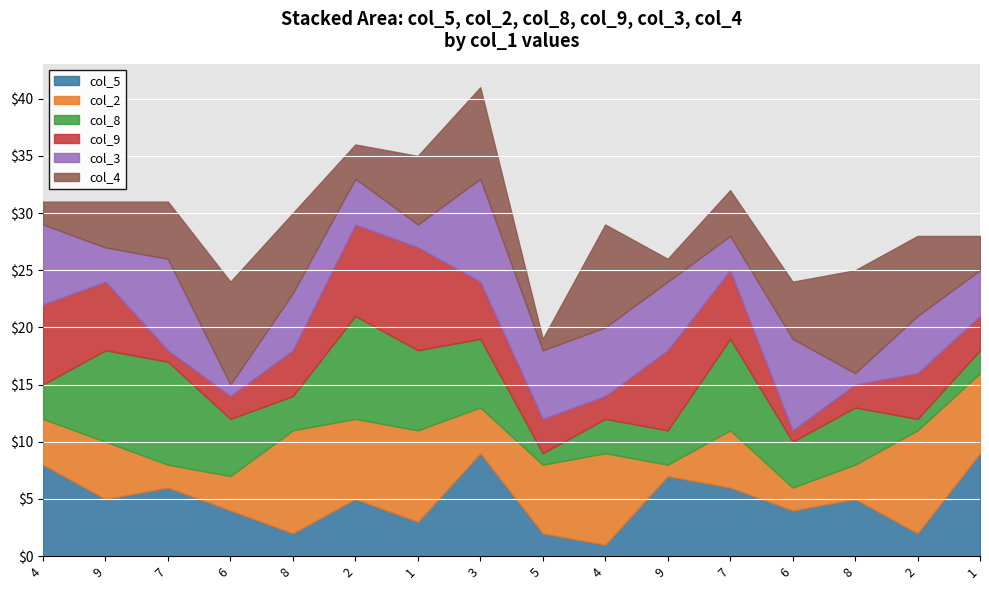

After their last crossing, which series has the higher values: col_3 or col_8?

col_3